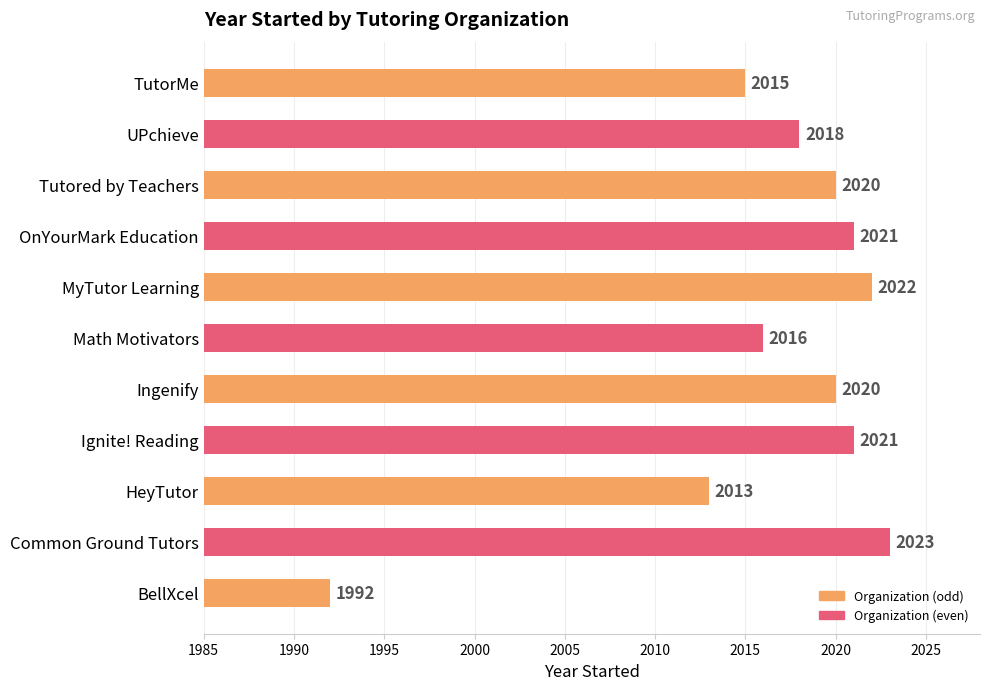

What is the change in value from BellXcel to Ingenify?

+28